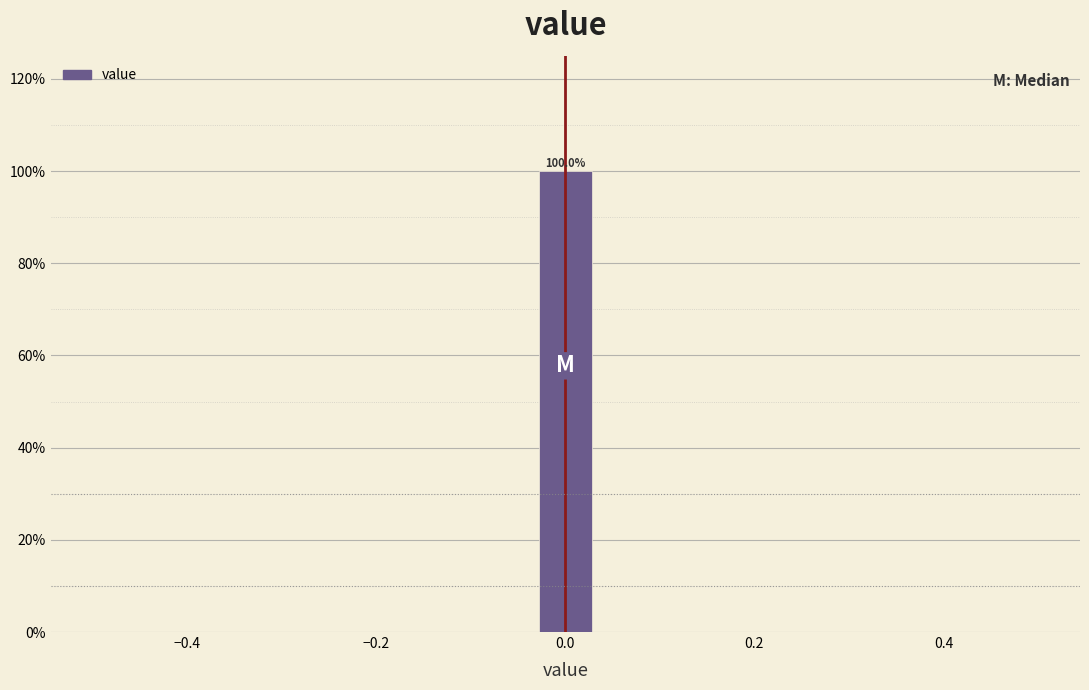

Around what value on the x-axis is the tallest bar? Give the approximate position of its centre, as read against the axis.

0.00